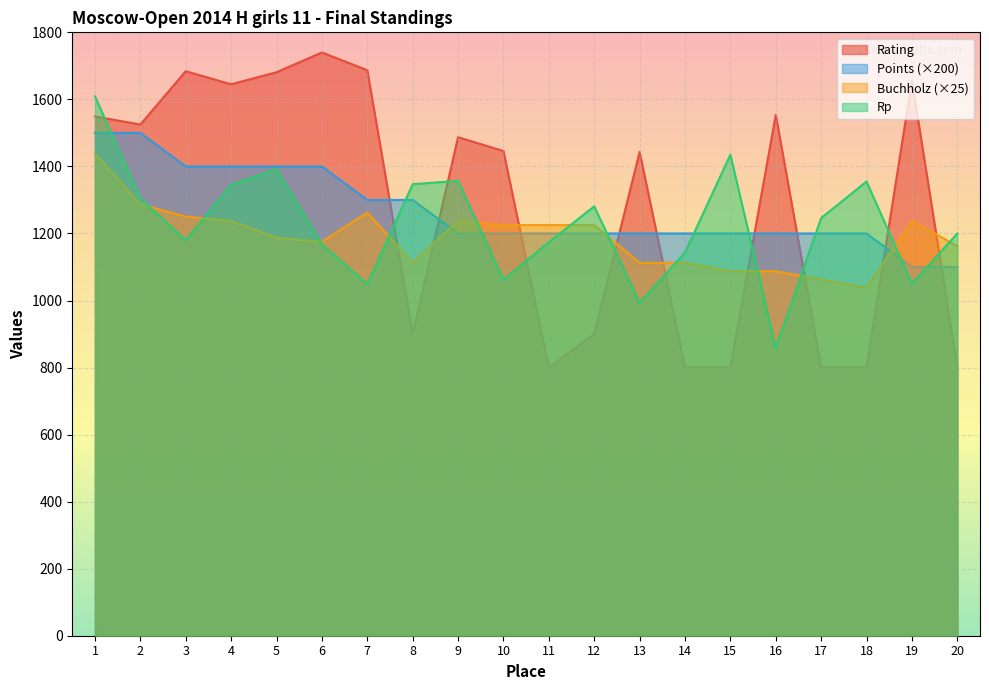

How many lines are shown in the chart?

4